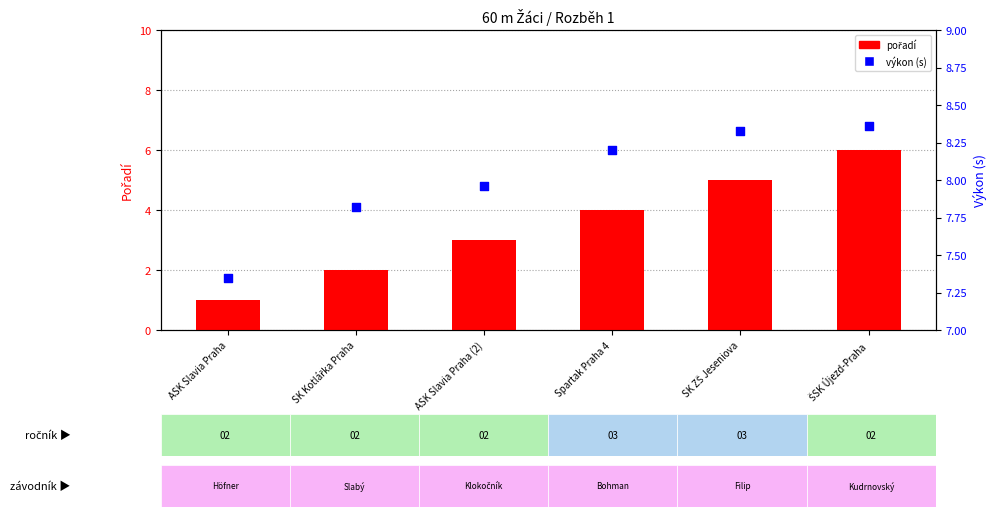

At which category is the sum across all series the highest?

ŠSK Újezd-Praha